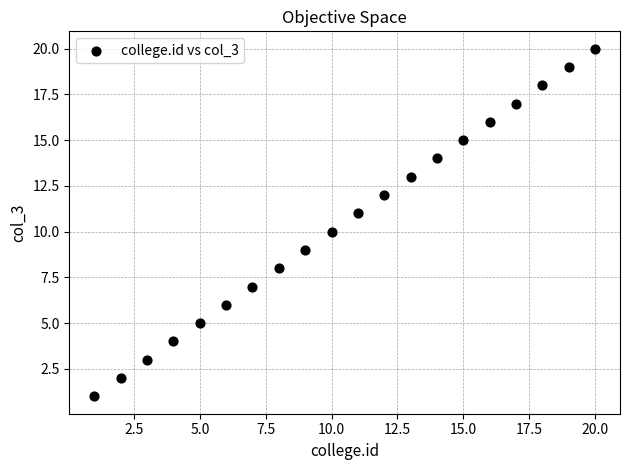

What is the range of Y values (max minus min)?

19